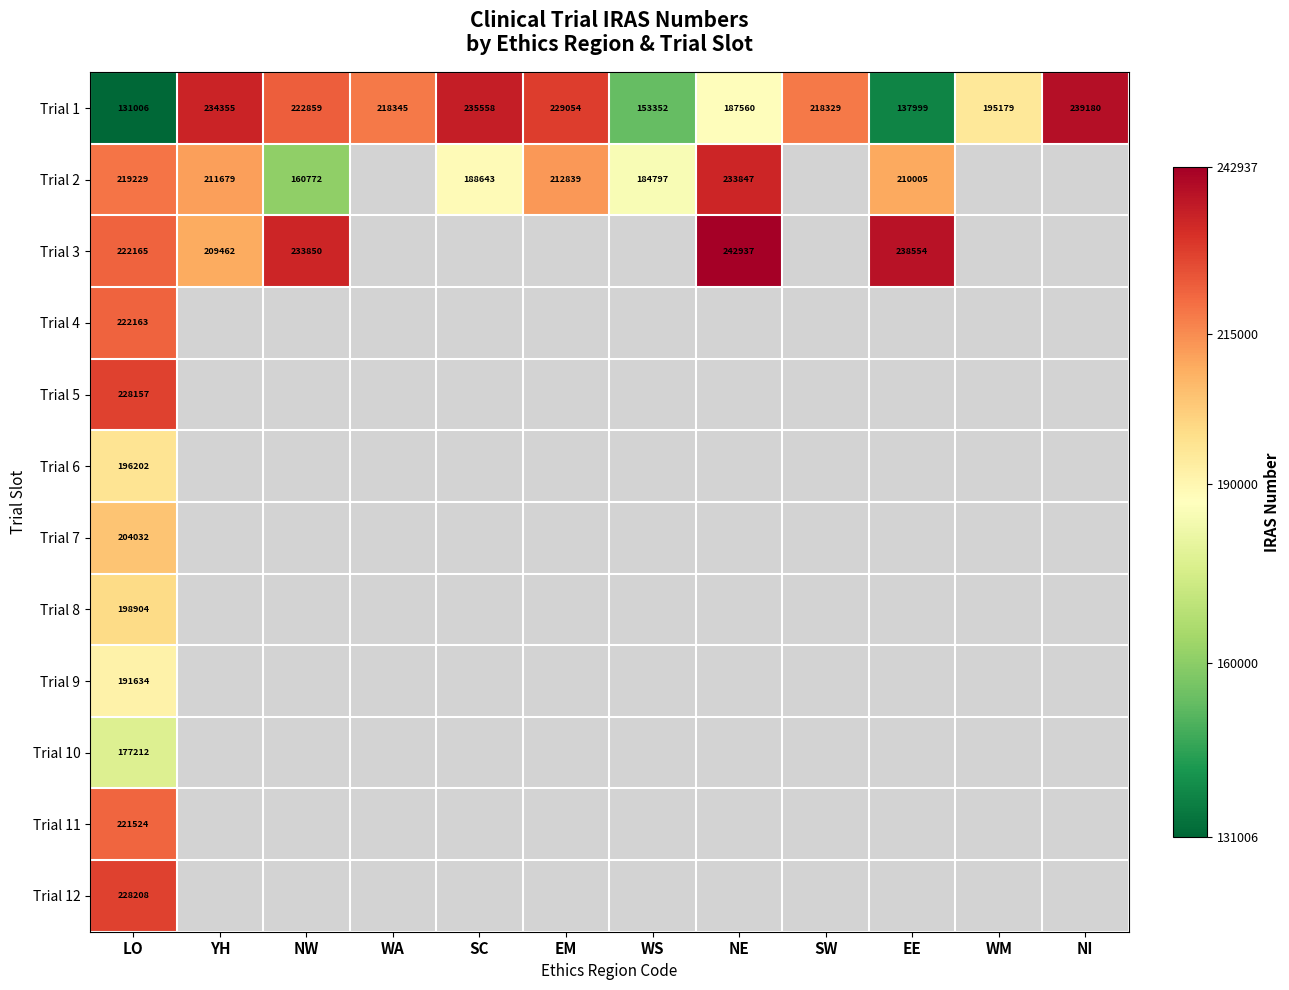

At which label is Trial 1 closest to 185093?

NE